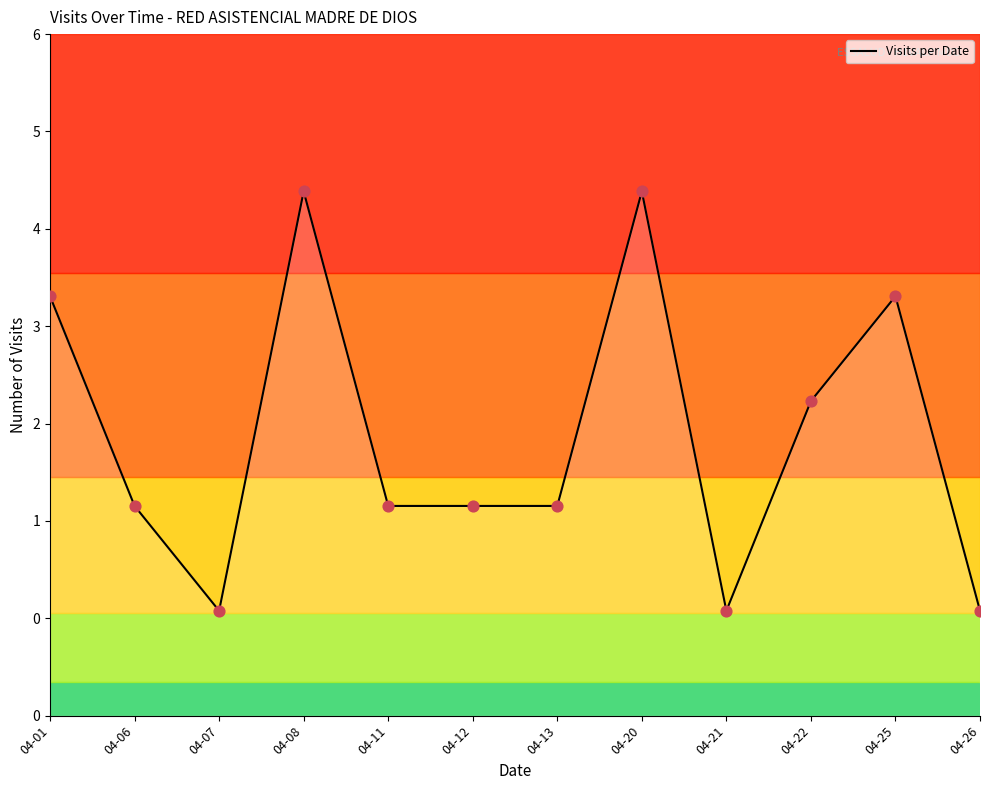

What is the ratio of the value at 04-26 to the value at 04-20?

0.2